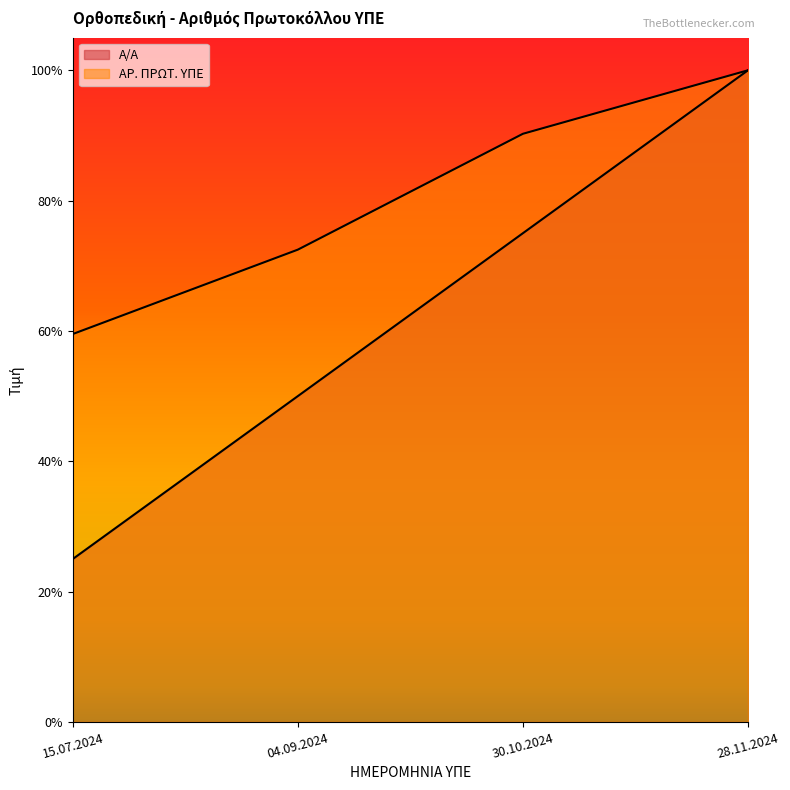

Which category has the highest value in the Α/Α series?

28.11.2024